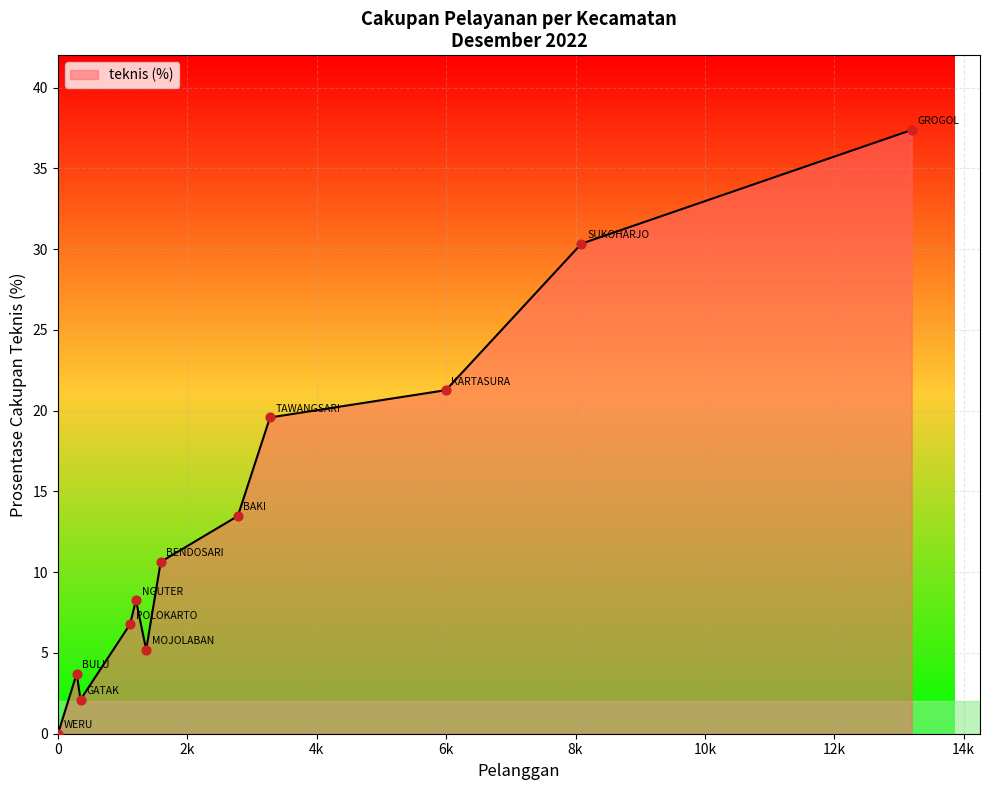

What is the maximum value shown in the chart?

37.4